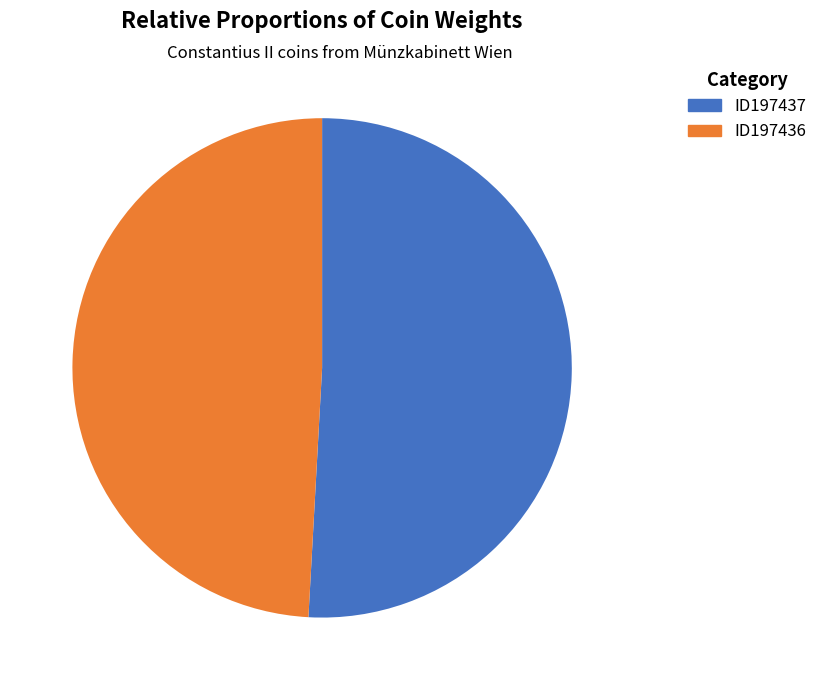

Which slice is the largest?

ID197437